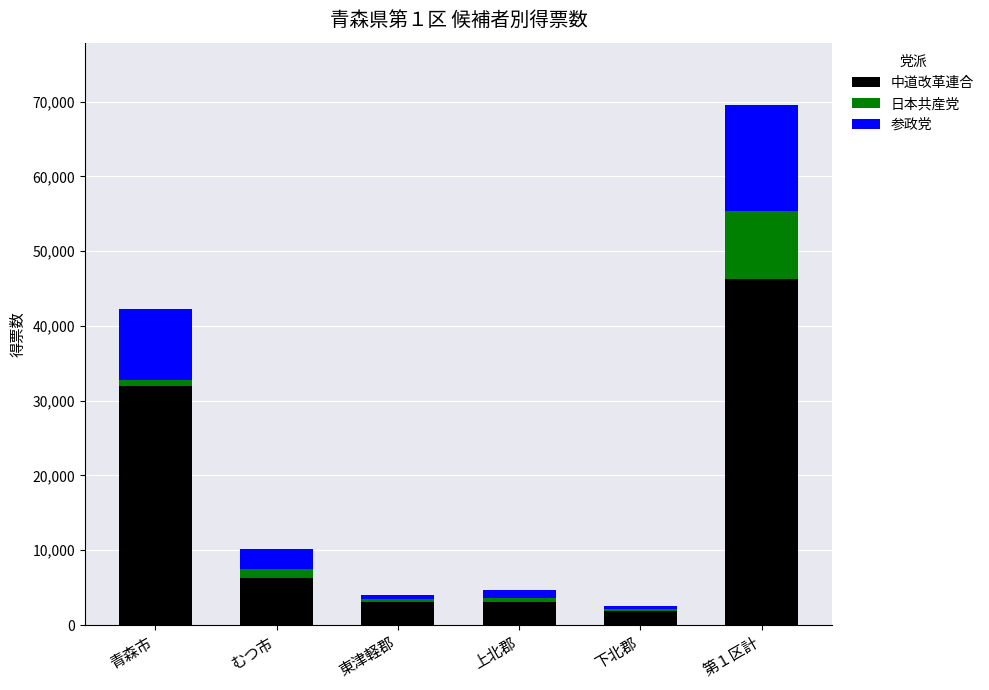

At which category is the sum across all series the highest?

第１区計